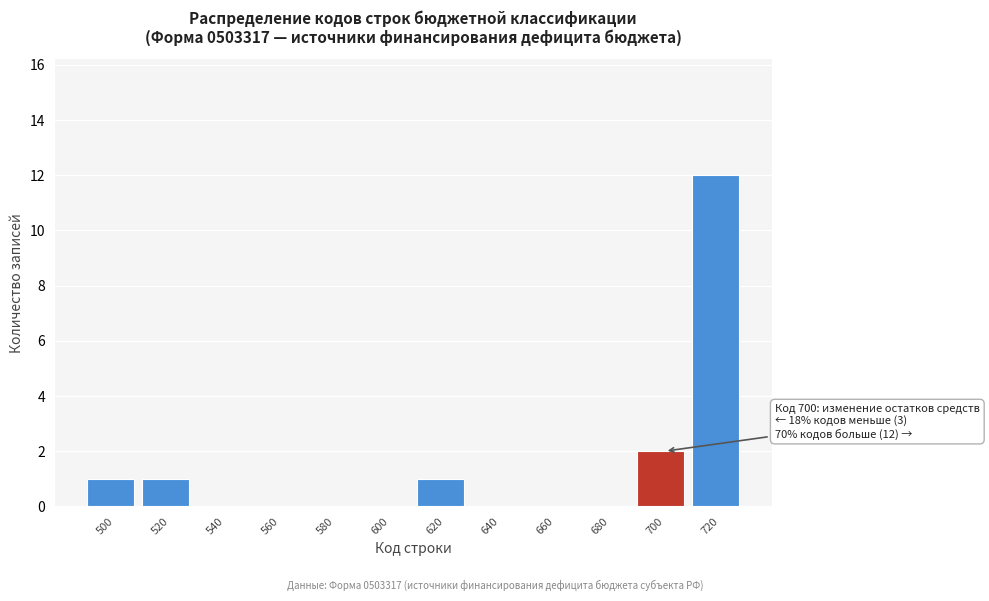

Over which range of the x-axis is the bar tallest?

710 to 730